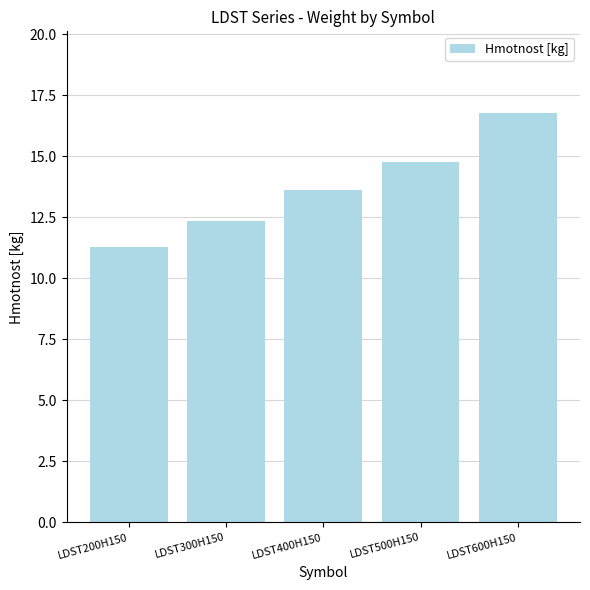

What position from the right is LDST400H150?

3